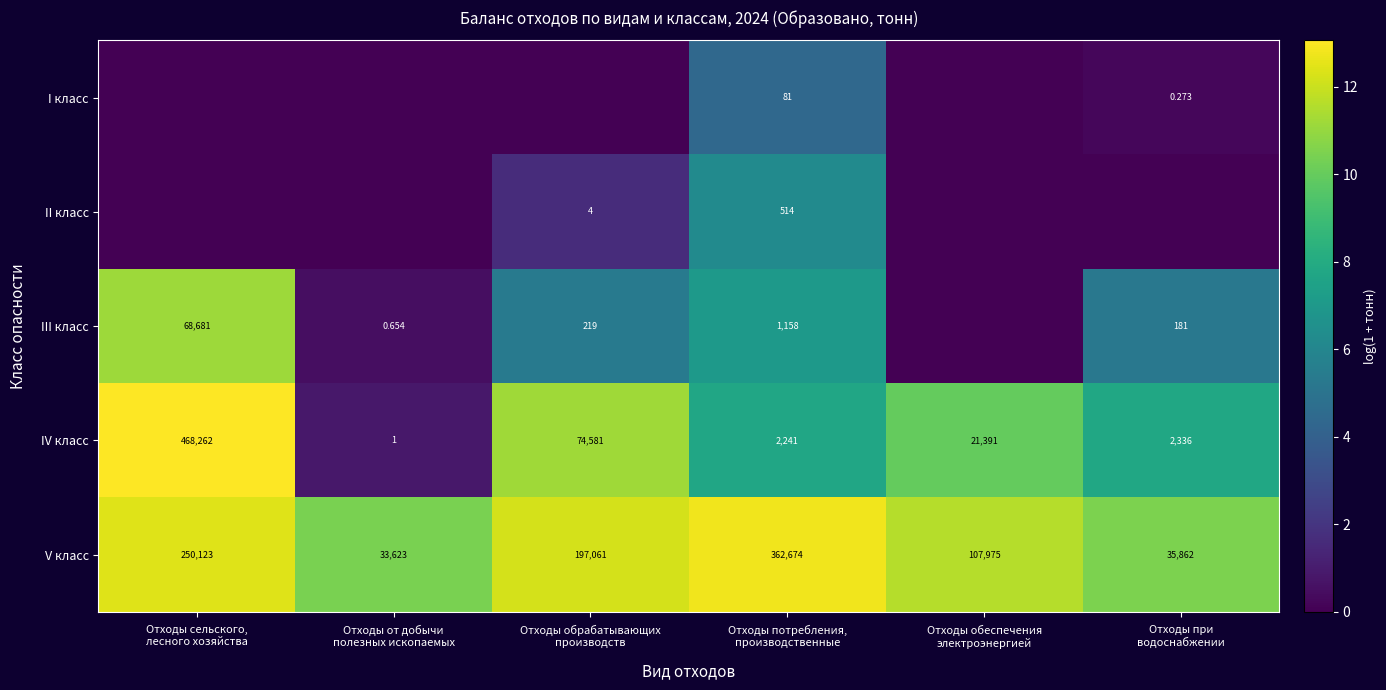

Is the value of V класс at Отходы при водоснабжении greater than the value of III класс at Отходы от добычи полезных ископаемых?

Yes